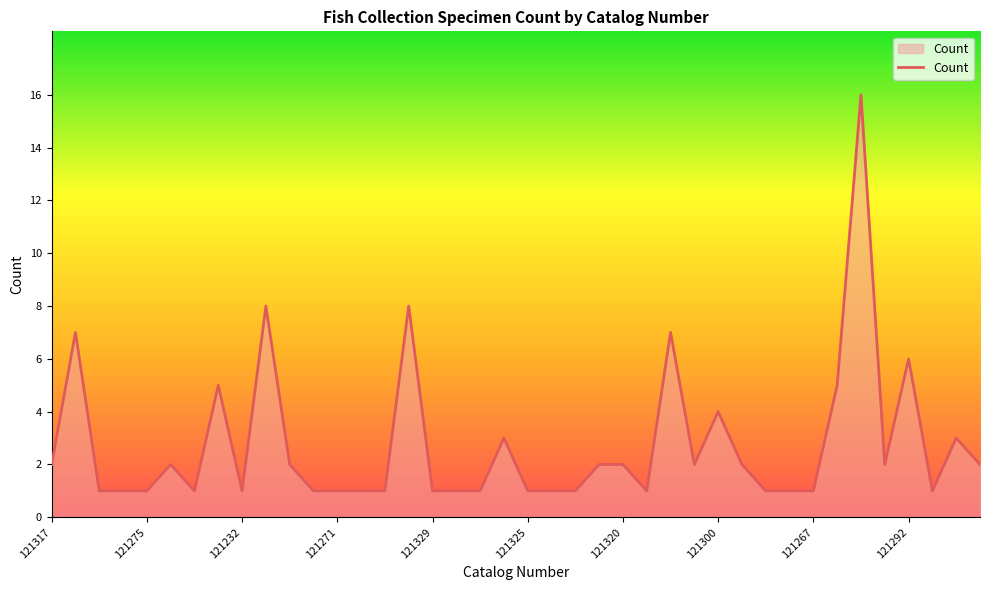

What is the difference between the maximum and minimum values?

15